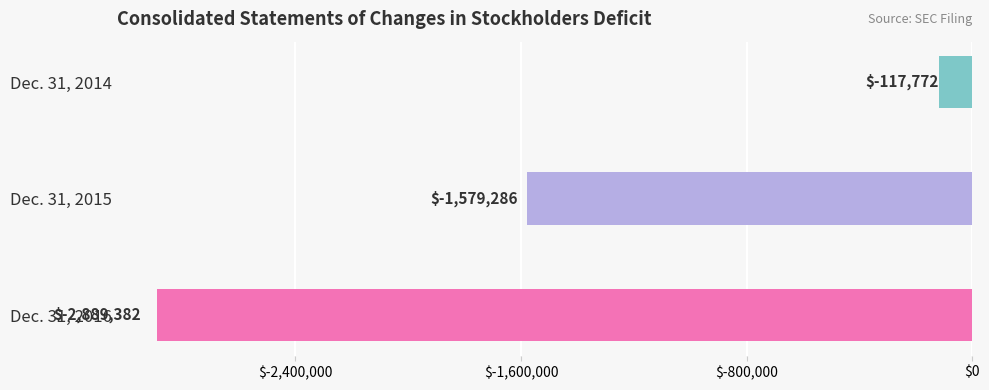

List the labels in order of value, smallest first.

Dec. 31, 2016, Dec. 31, 2015, Dec. 31, 2014